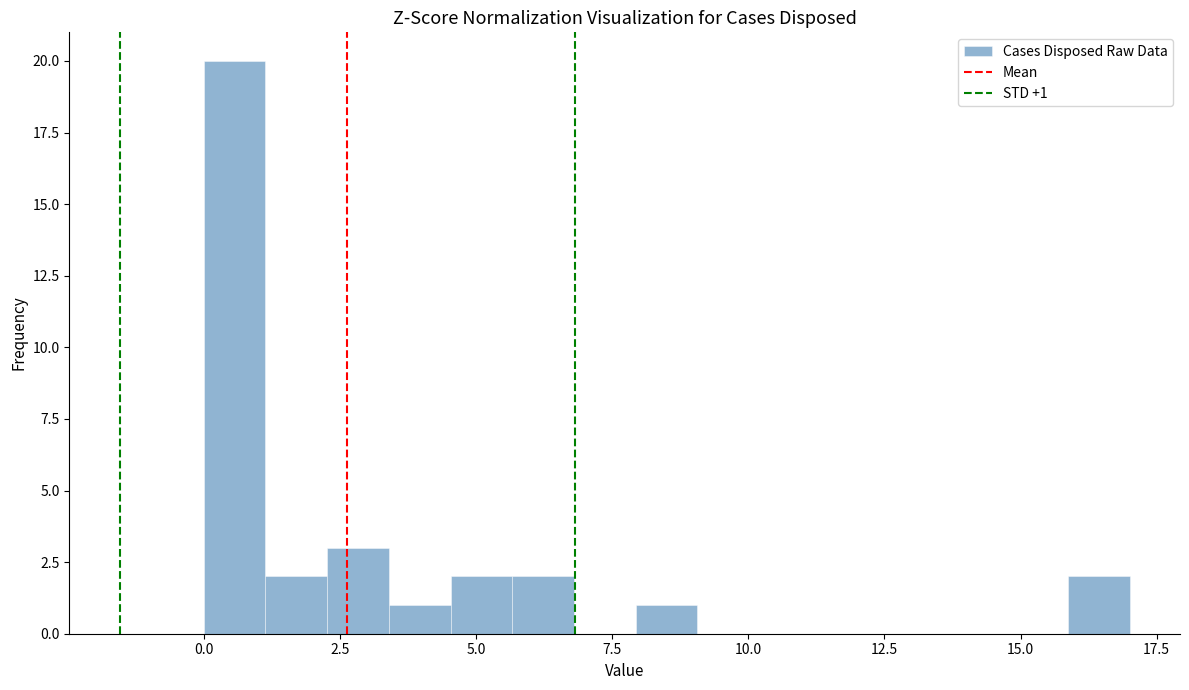

Around what value on the x-axis is the tallest bar? Give the approximate position of its centre, as read against the axis.

0.5